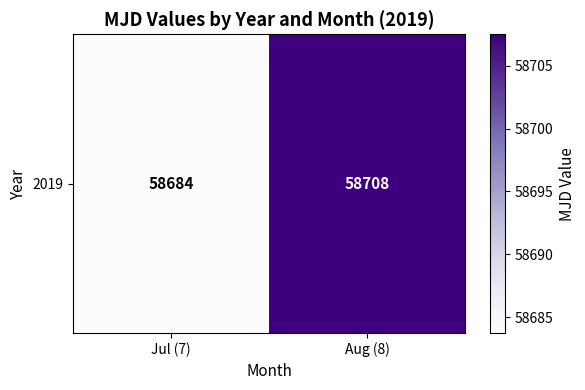

How many distinct data groups are displayed?

1